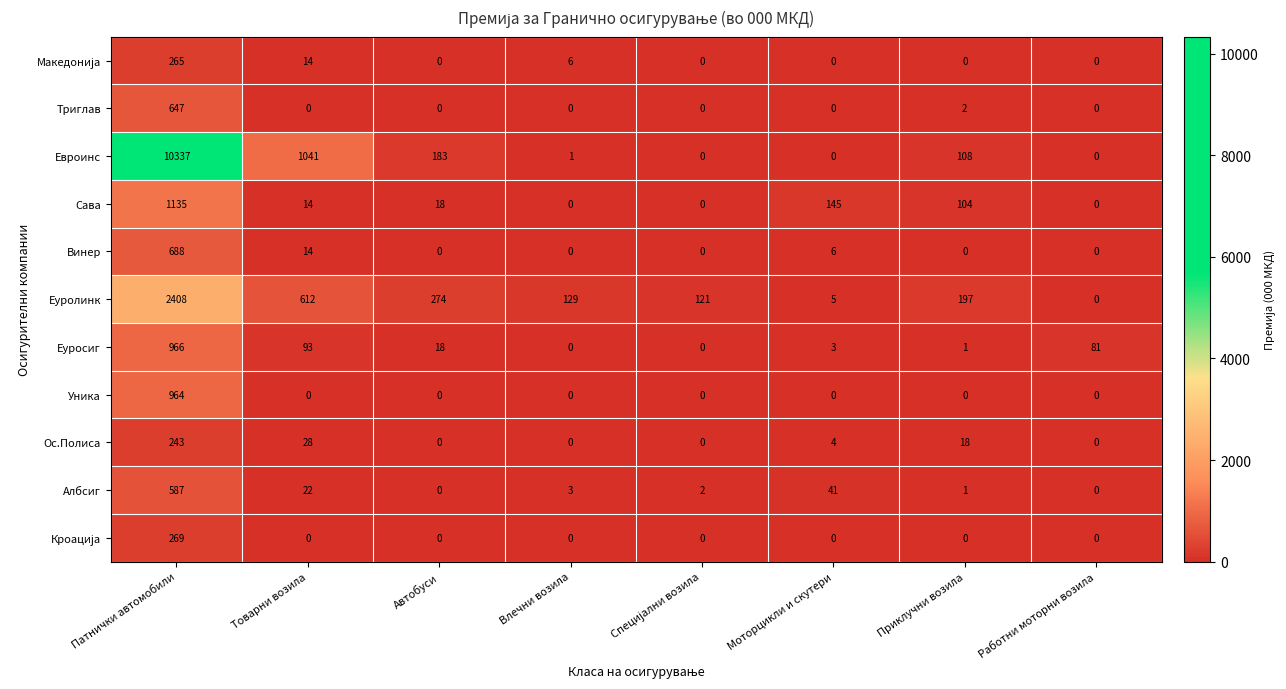

Which series has the largest range (max minus min)?

Евроинс